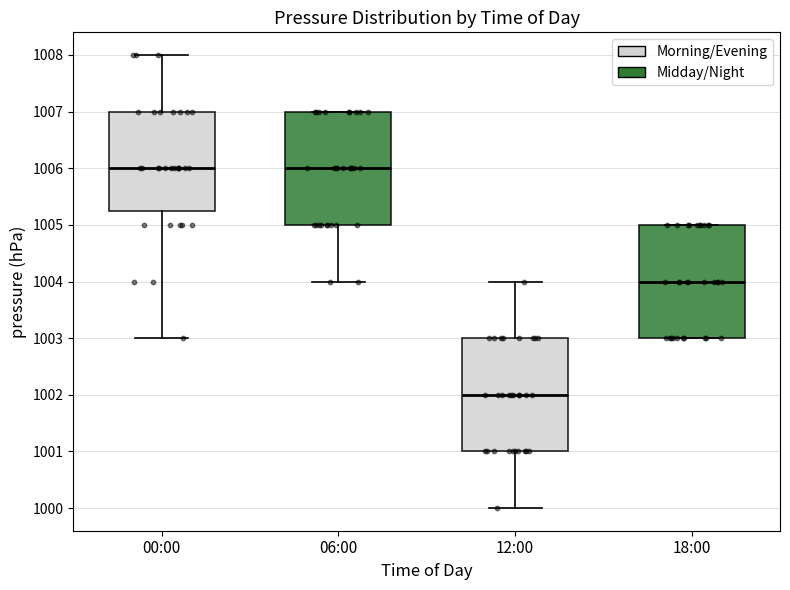

Reading left to right, transcribe this box plot: for each box, give where its median line is, the range the box spans, and where its two whiskers end, as read against the y-axis. The values are not printed on the chart, so give them approximately, as read against the axis.

00:00: median 1006.0, box 1005.3 to 1007.0, whiskers 1003.0 to 1008.0
06:00: median 1006.0, box 1005.0 to 1007.0, whiskers 1004.0 to 1007.0
12:00: median 1002.0, box 1001.0 to 1003.0, whiskers 1000.0 to 1004.0
18:00: median 1004.0, box 1003.0 to 1005.0, whiskers 1003.0 to 1005.0